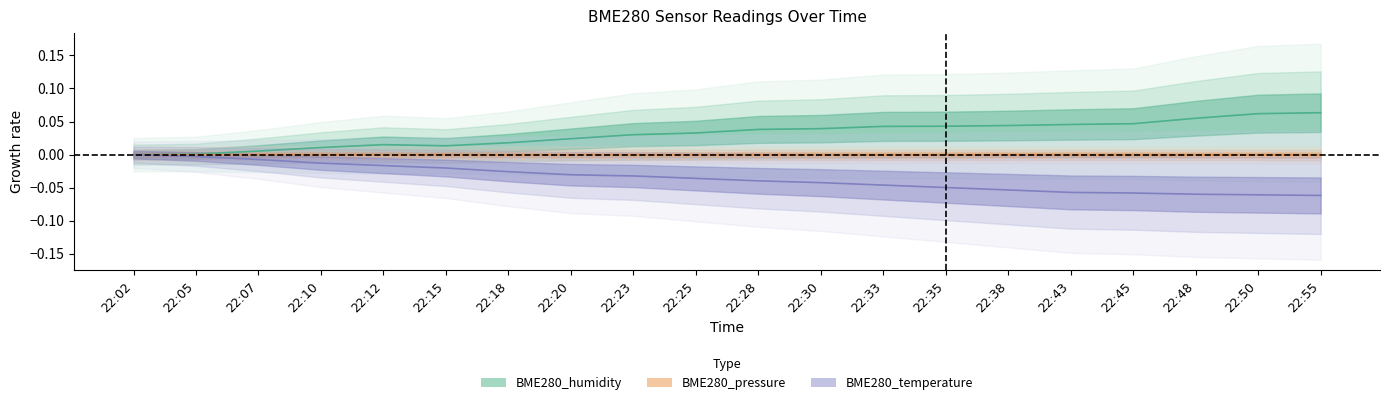

True or false: BME280_temperature and BME280_pressure cross at least once.

False